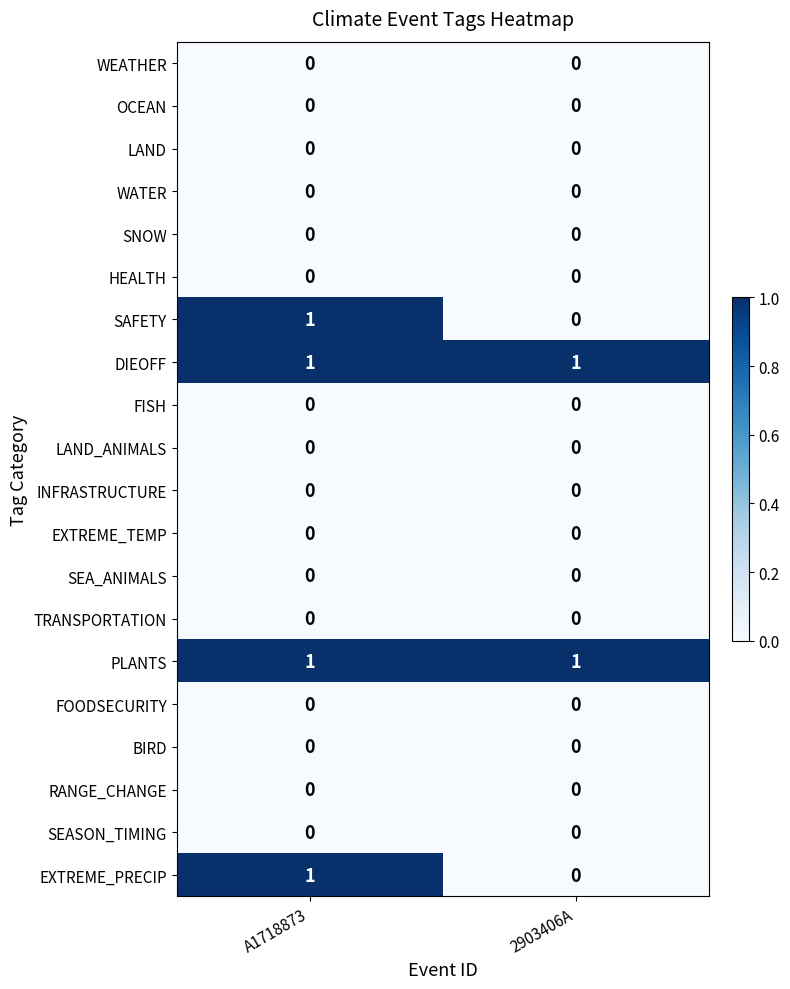

Is it true that RANGE_CHANGE equals 0 at A1718873?

True